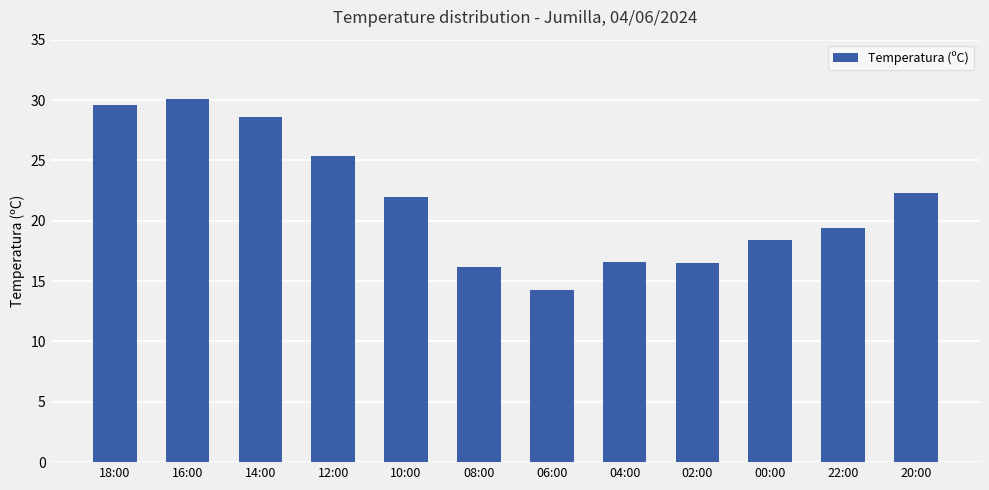

What is the difference between the second highest and minimum values?

15.3